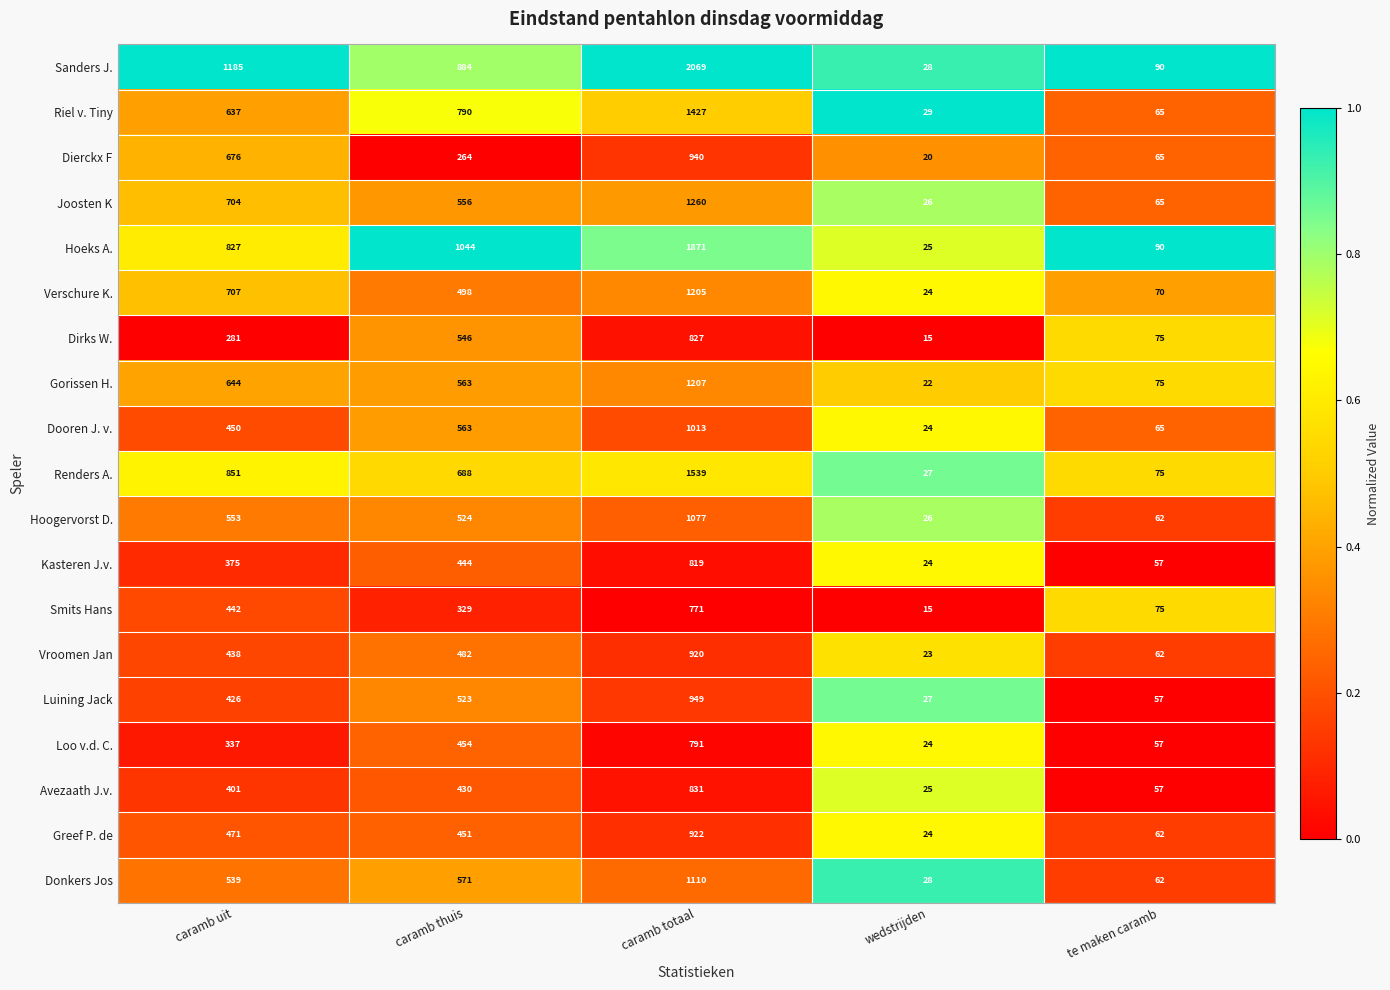

Which series has the widest spread of values?

Sanders J.